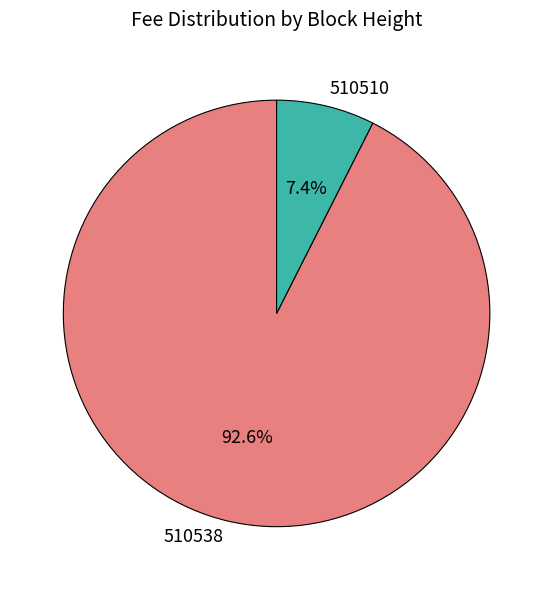

To the nearest percent, what is the difference between the 510510 and 510538 slice percentages?

85%